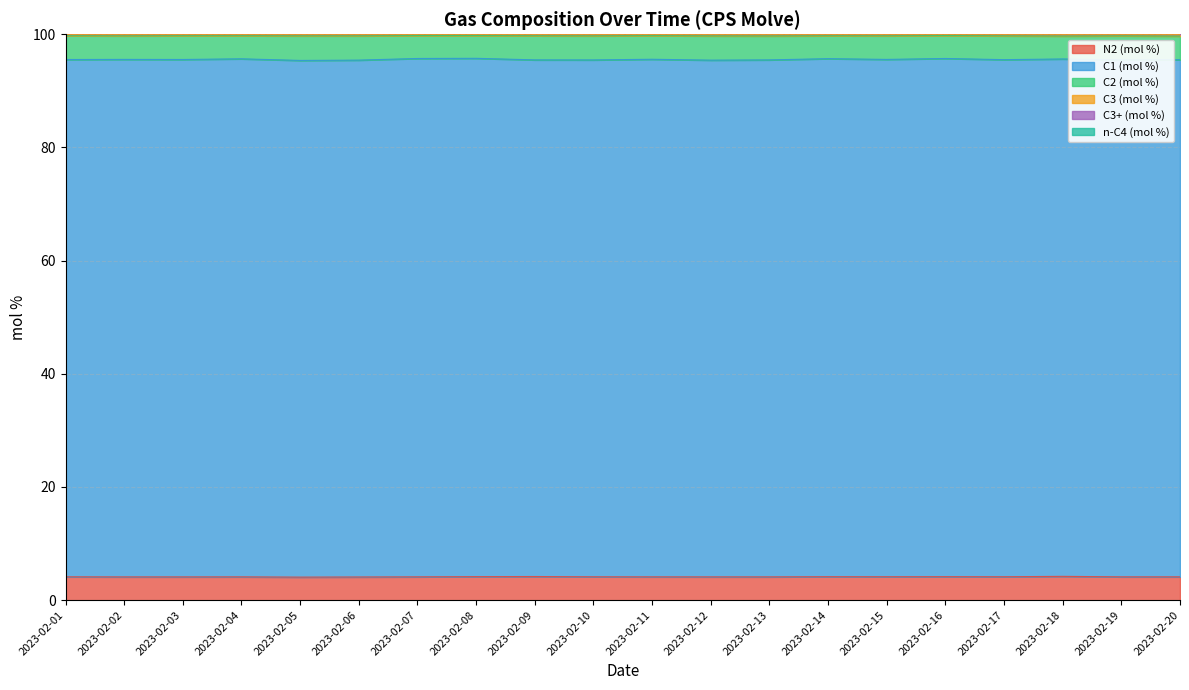

What is the minimum value for N2 (mol %)?

4.1